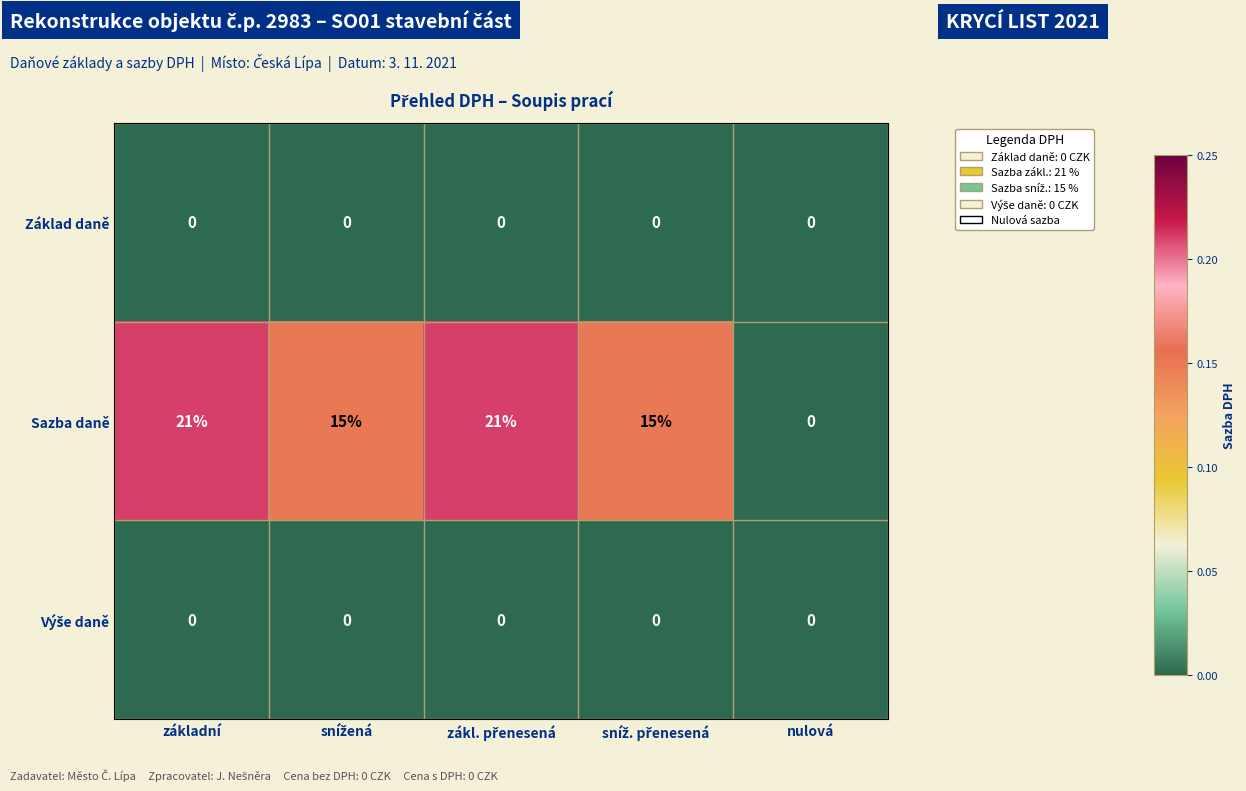

Which series has the largest range (max minus min)?

Sazba daně